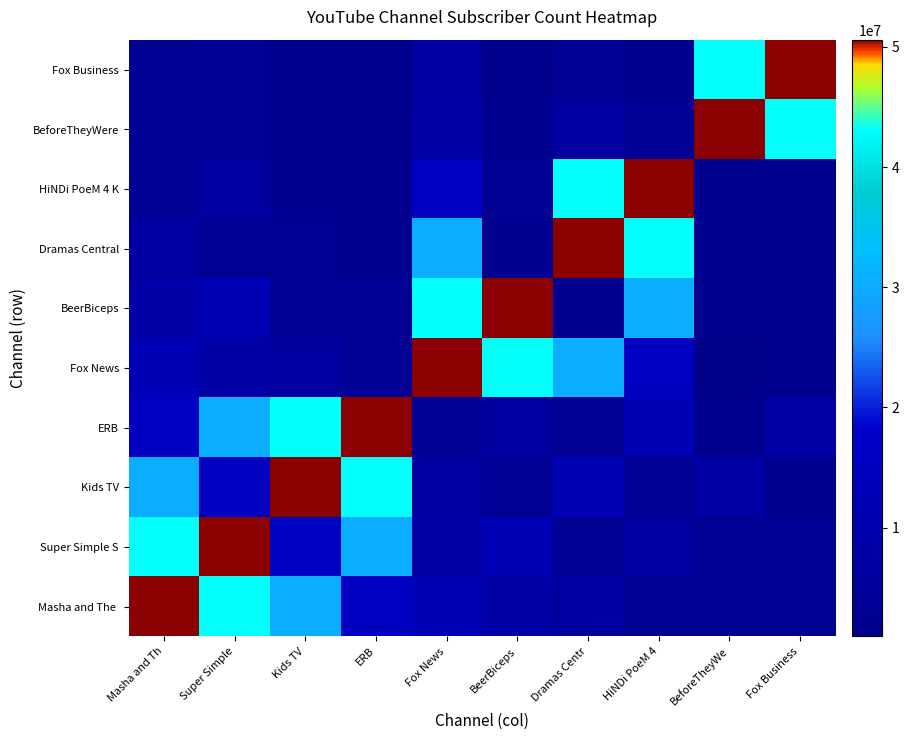

At how many categories does at least one series exceed 10223920?

10